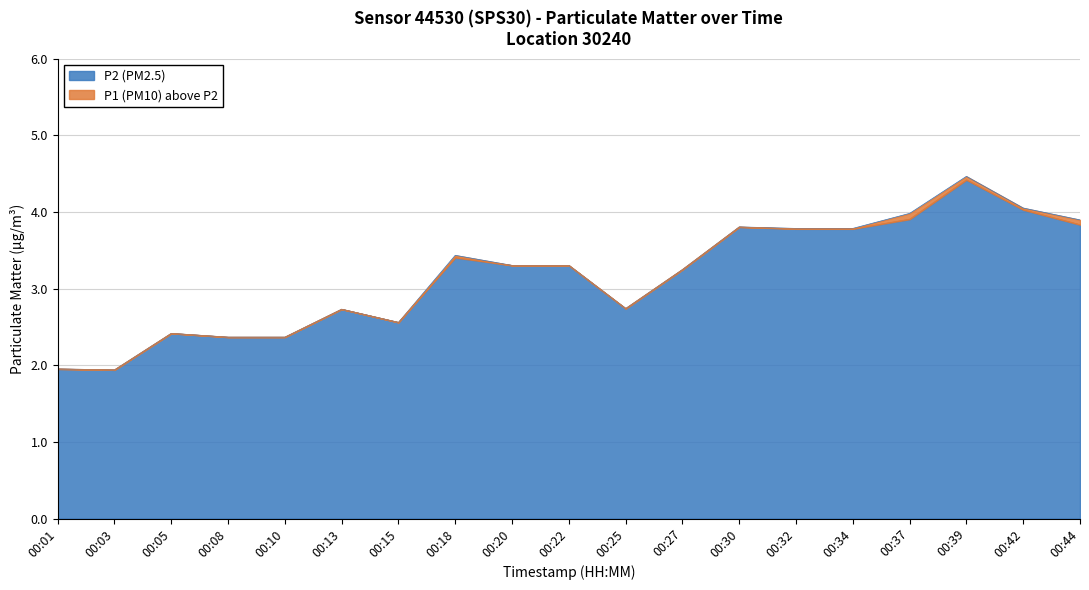

How many values in the P1 series exceed 3?

11